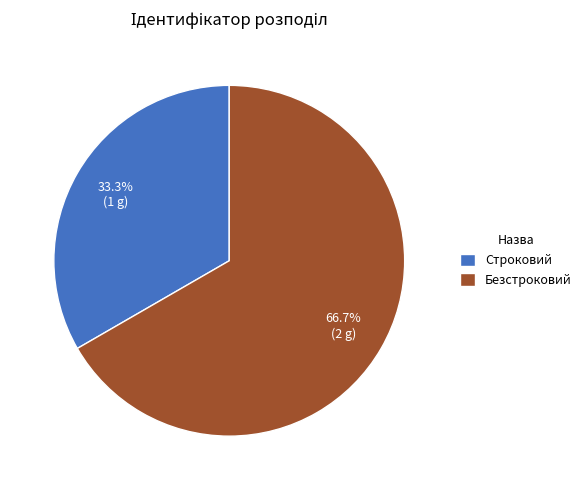

Which has a higher value, Строковий or Безстроковий?

Безстроковий